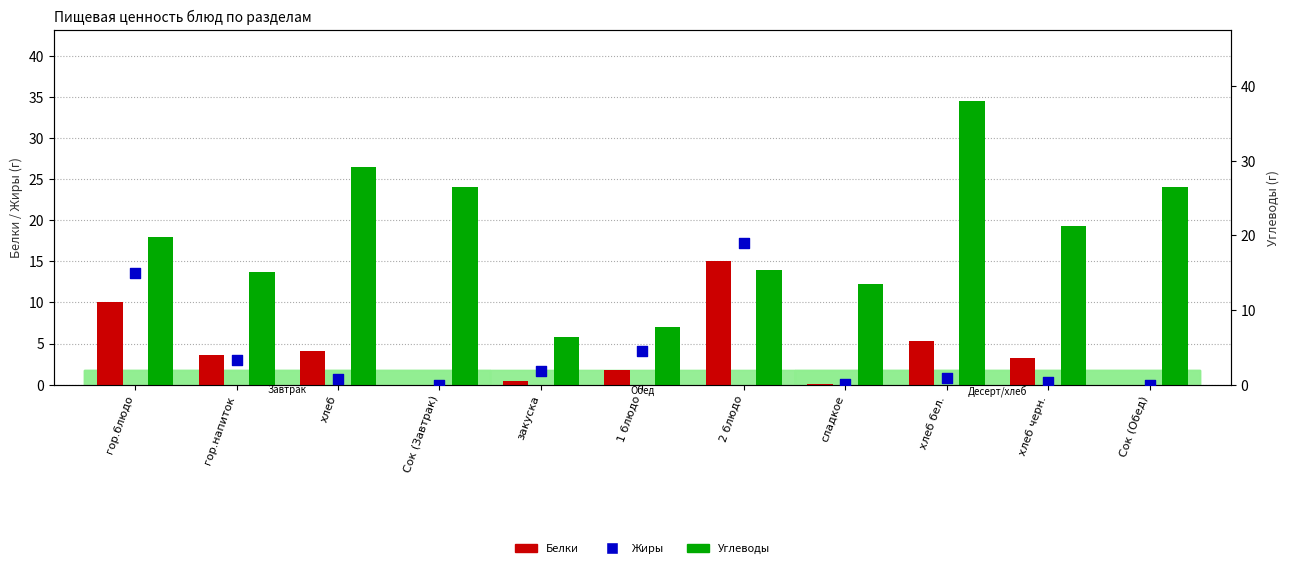

What are all the series names shown in the legend?

Белки, Углеводы, Жиры